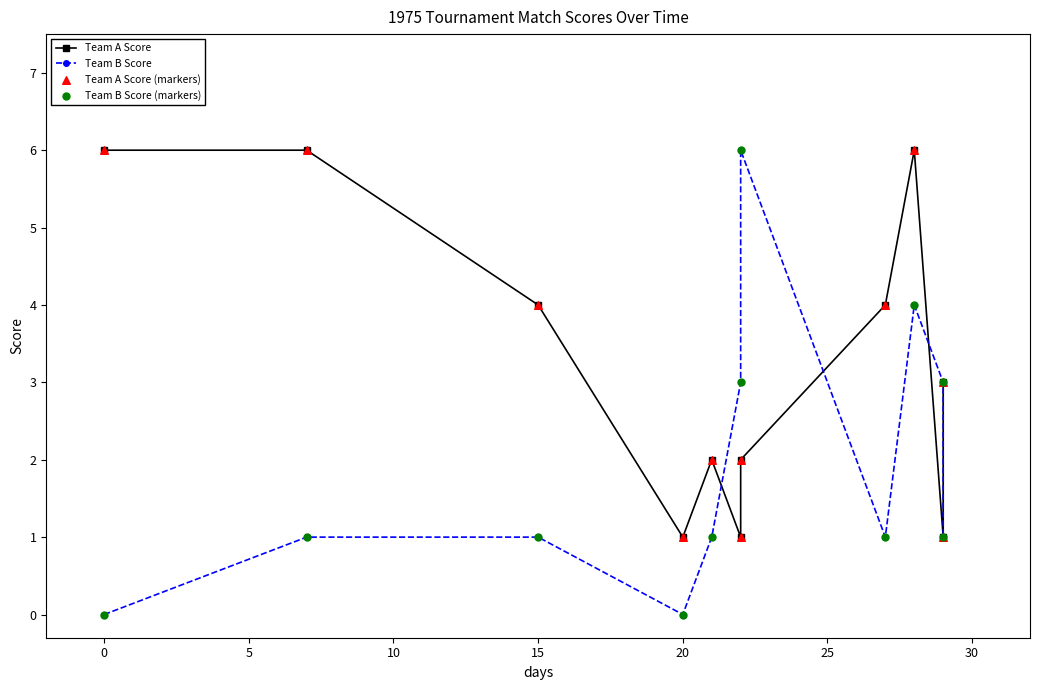

Is the value of Team B Score at 20 greater than the value of Team B Score (markers) at 20?

No